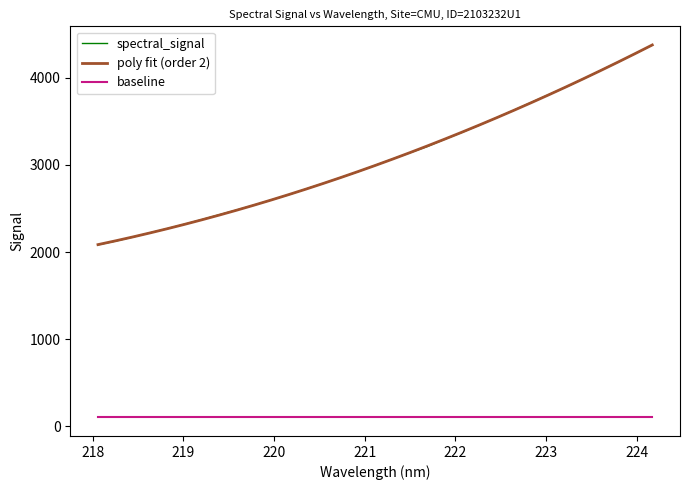

How many values in the spectral_signal series are below 2995?

16